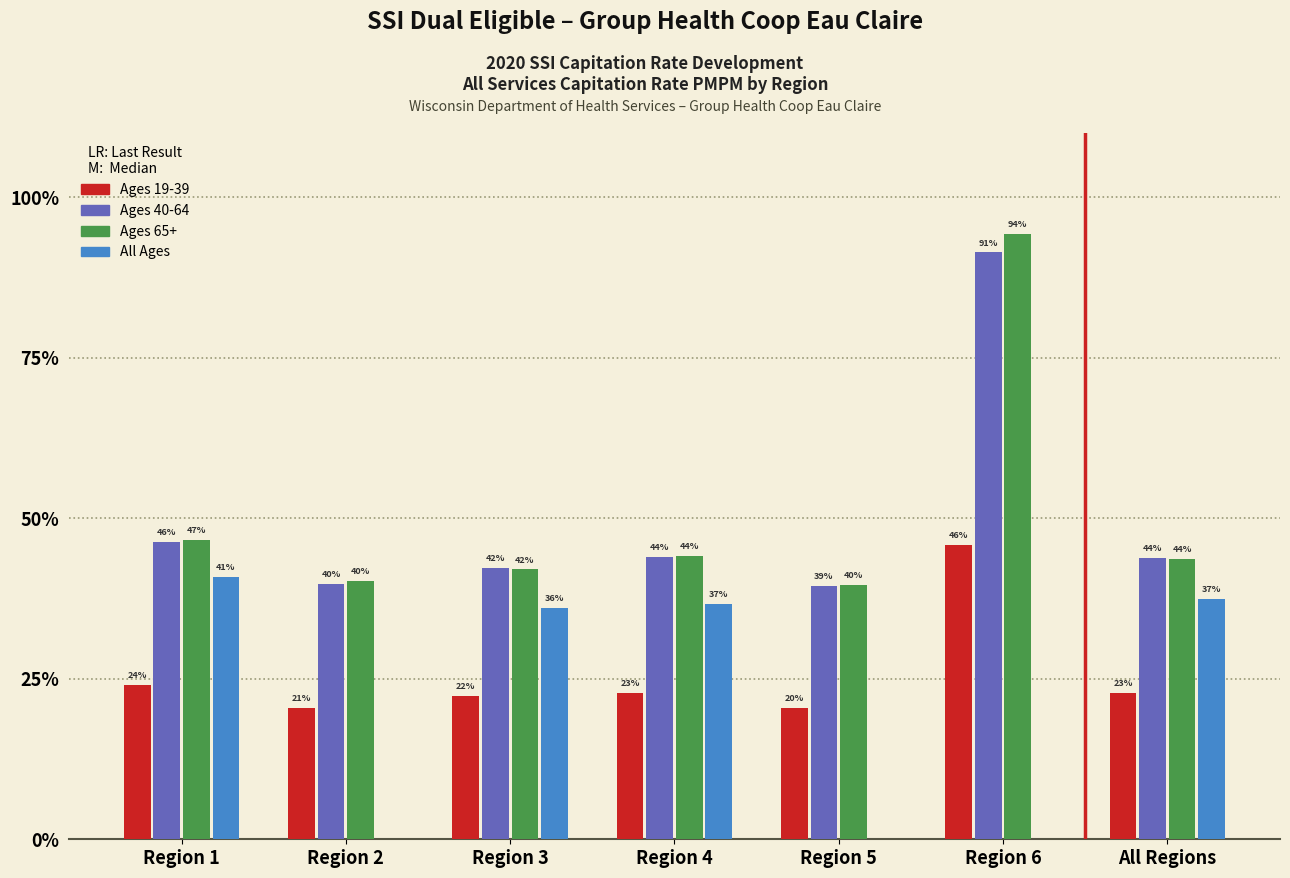

What are all the series names shown in the legend?

Ages 19-39, Ages 40-64, Ages 65+, All Ages